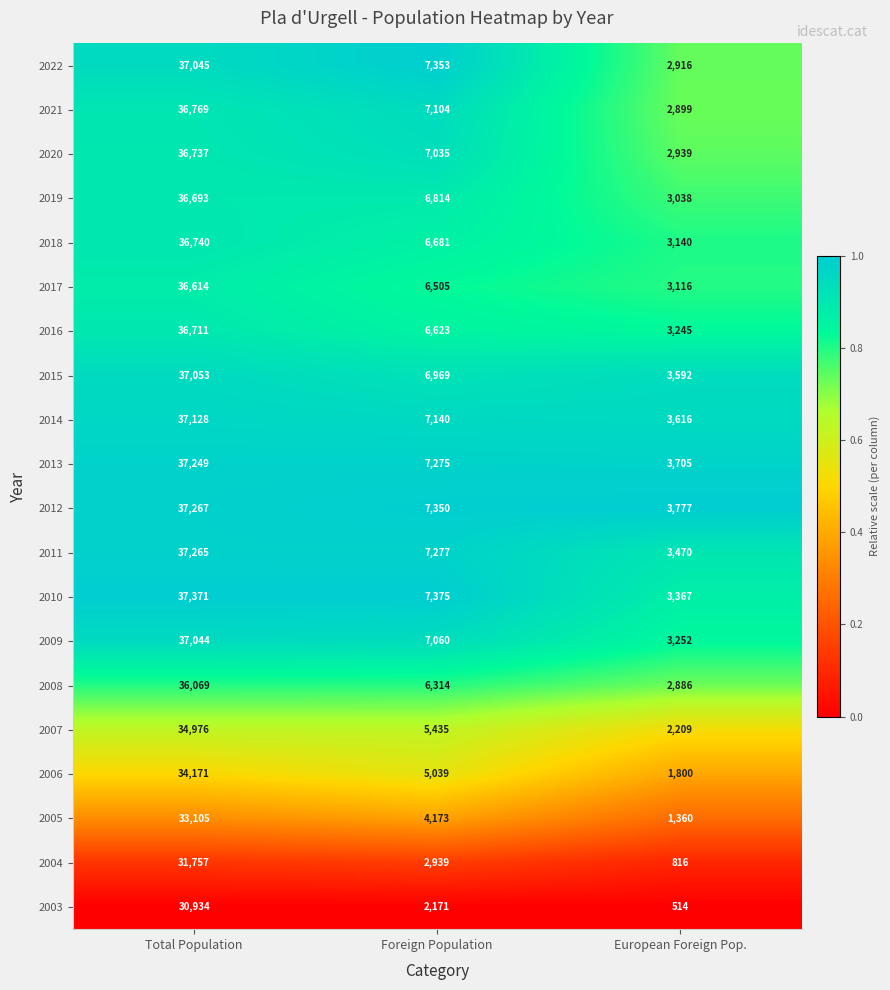

How many distinct data groups are displayed?

20